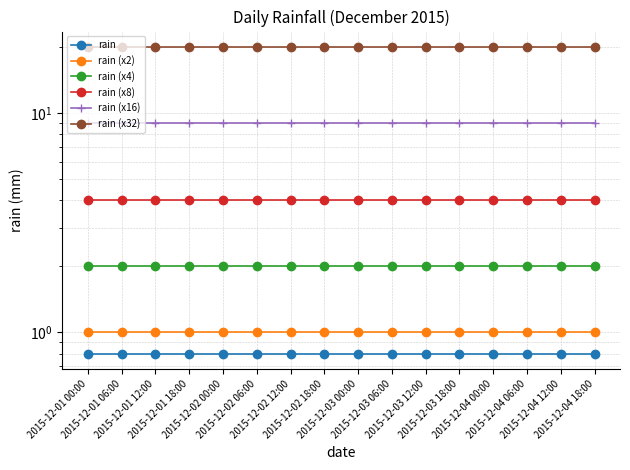

True or false: rain (x32) and rain intersect in this chart.

False